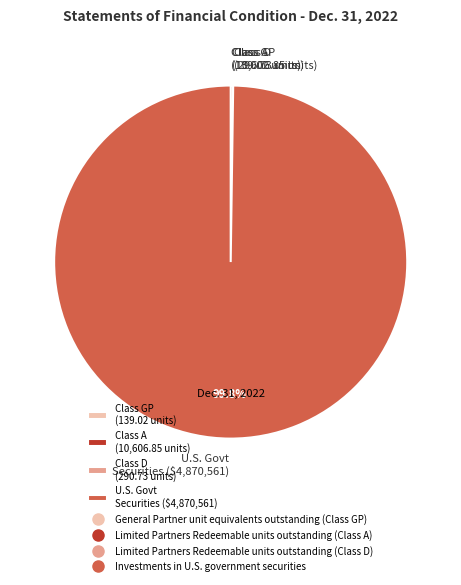

Which slice is the largest?

U.S. Govt Securities ($4,870,561)